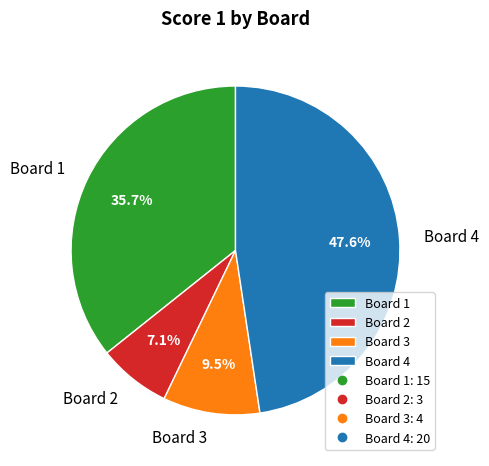

To the nearest percent, what portion does Board 1 represent?

36%